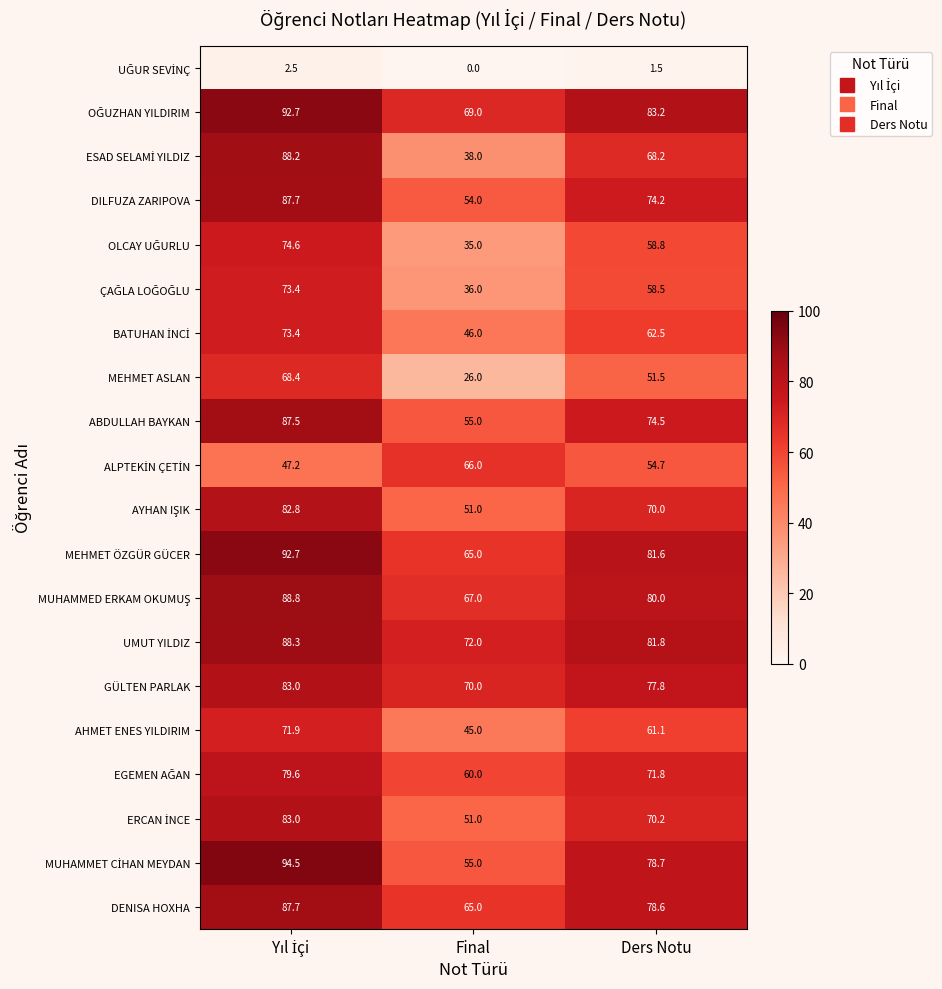

What is the difference between the maximum and minimum values in the MEHMET ASLAN series?

42.4